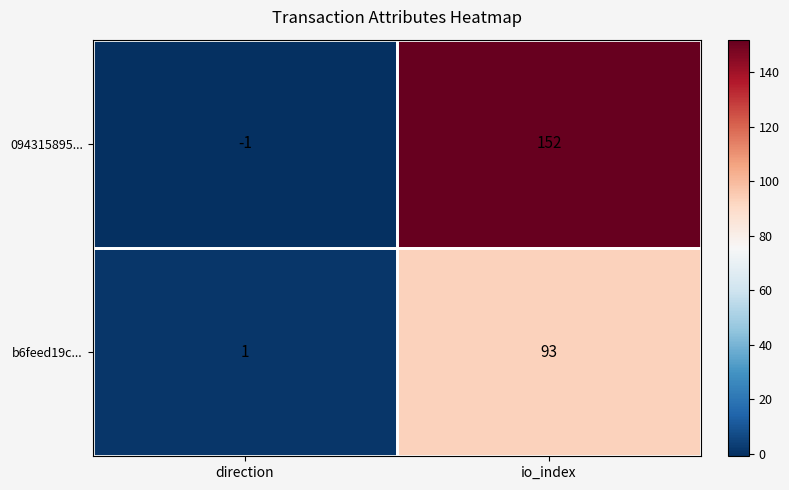

What is the sum of the b6feed19c... values at direction and io_index?

94